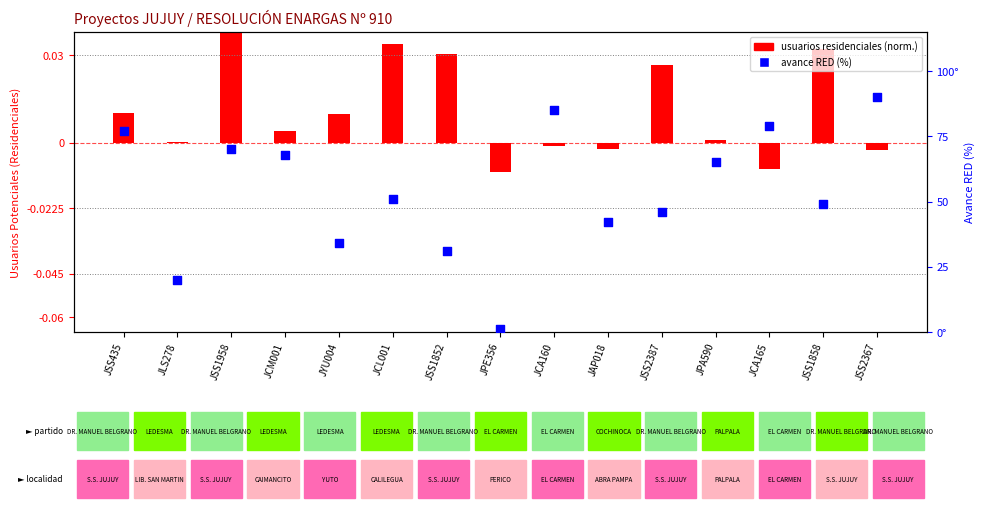

At which category is the sum across all series the highest?

JSS2367